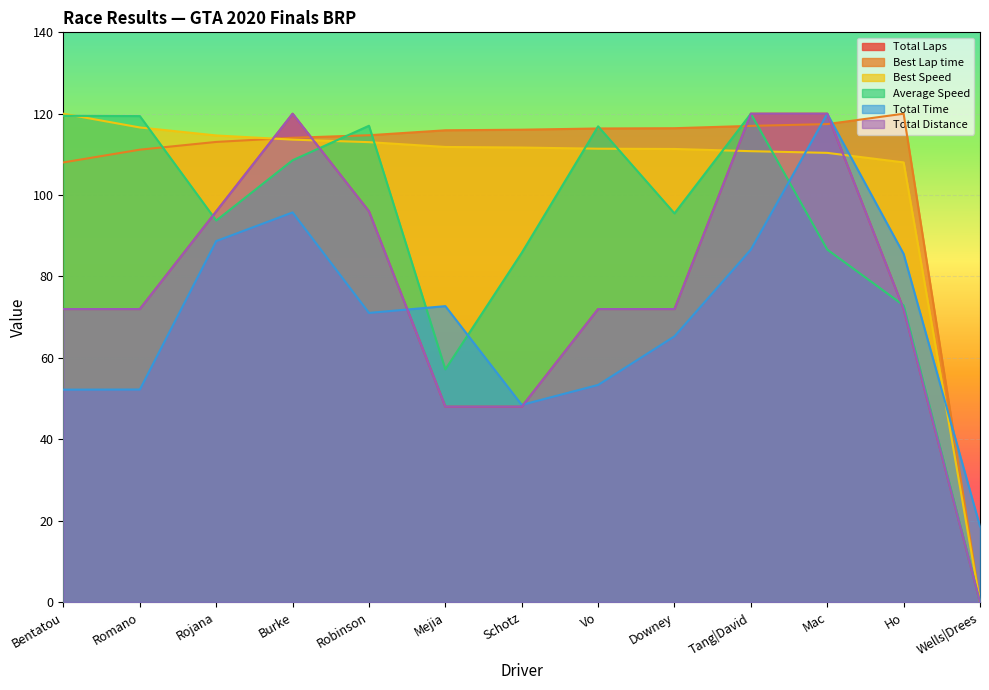

What is the difference between the maximum and minimum values in the Average Speed series?

120.0